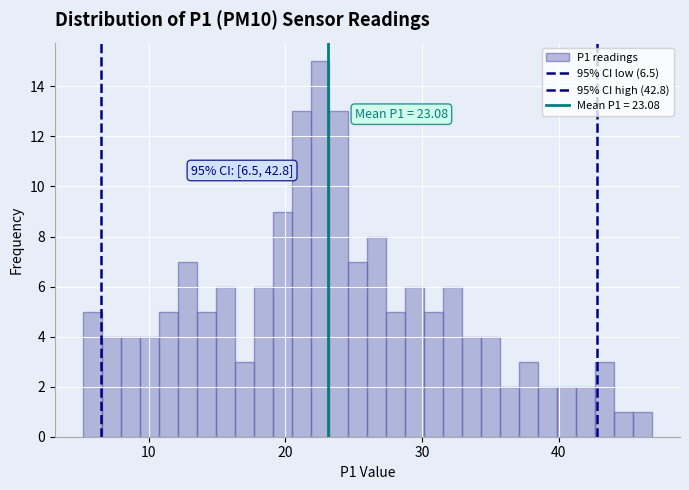

Read against the x-axis, roughly where is the centre of the tallest bar?

23